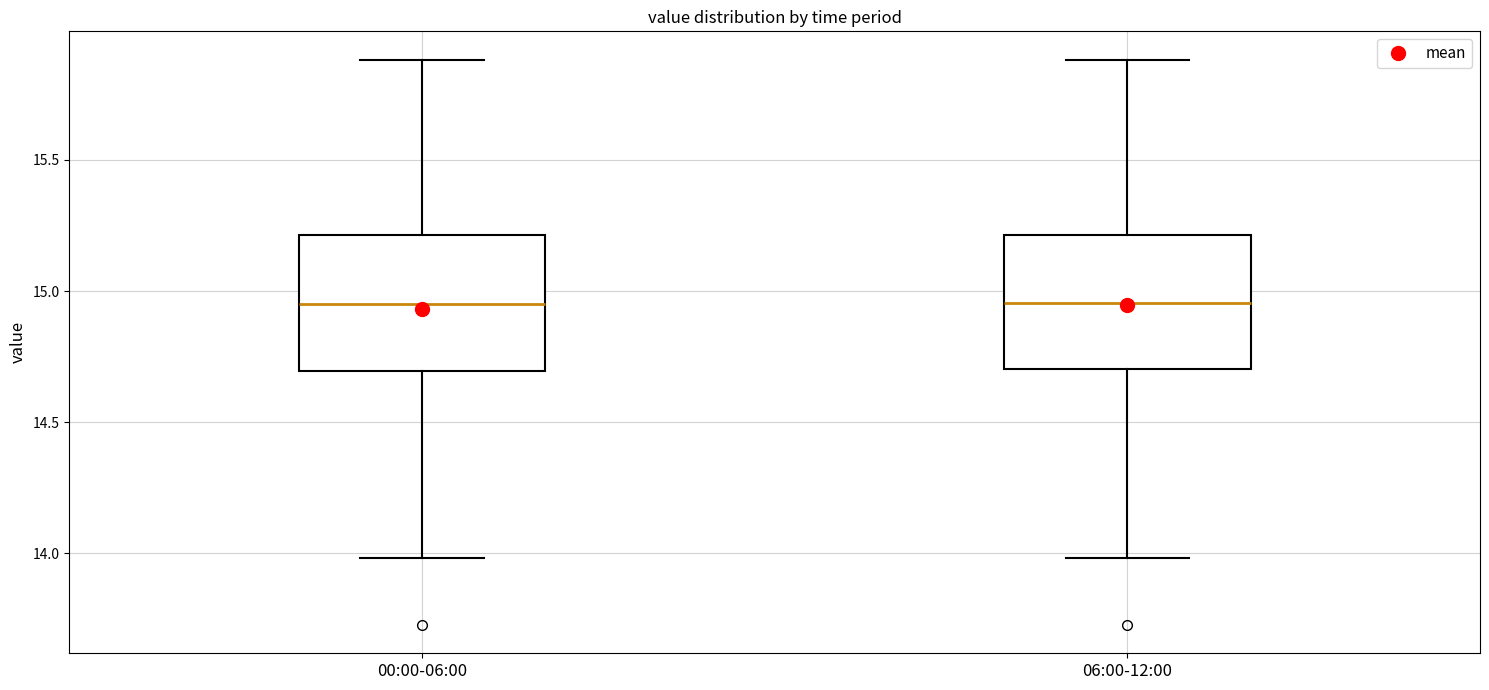

Reading left to right, transcribe this box plot: for each box, give where its median line is, the range the box spans, and where its two whiskers end, as read against the y-axis. The values are not printed on the chart, so give them approximately, as read against the axis.

00:00-06:00: median 14.95, box 14.70 to 15.20, whiskers 14.00 to 15.90
06:00-12:00: median 14.95, box 14.70 to 15.20, whiskers 14.00 to 15.90